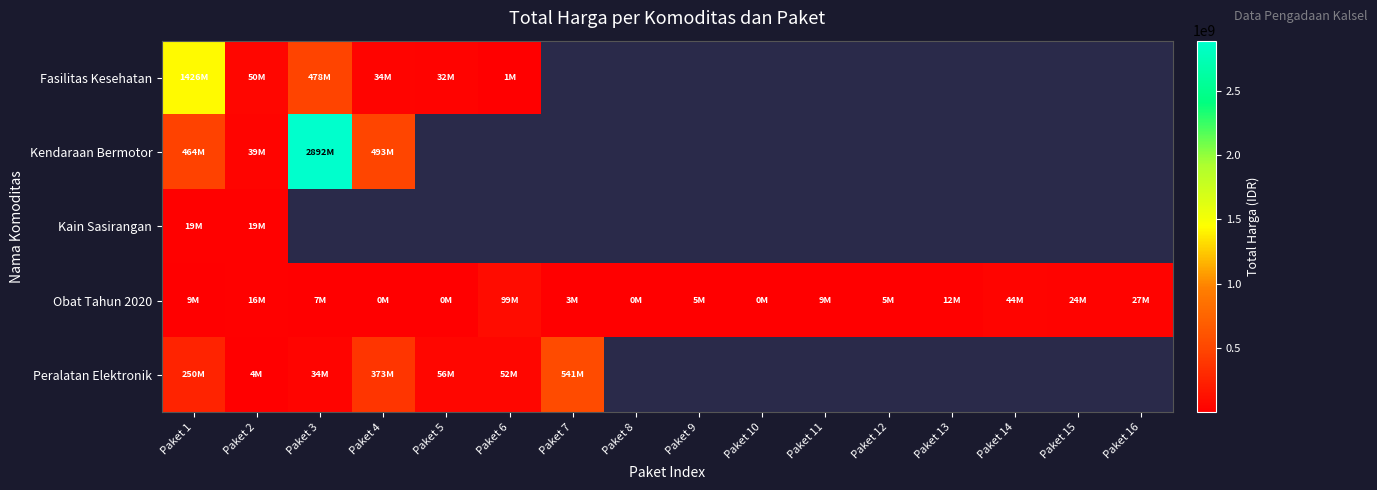

At which label does Kain Sasirangan reach its peak?

Paket 1